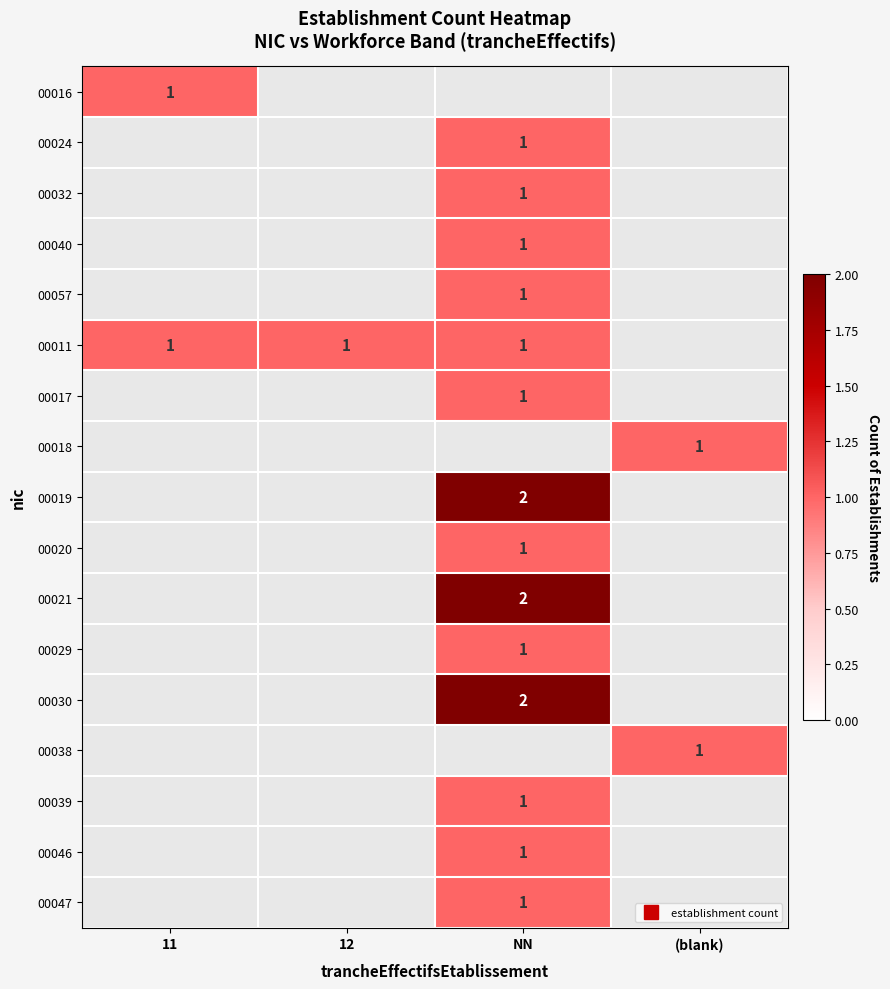

How many values in 00057 are above zero?

1